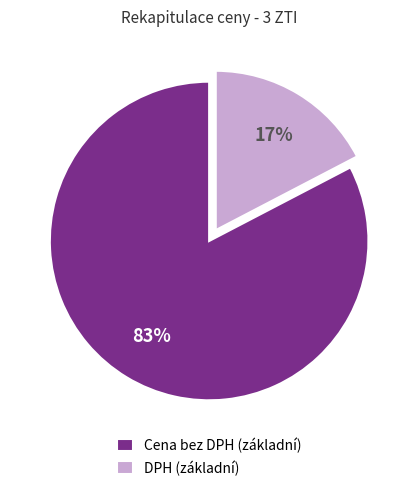

Count the number of slices in the pie.

2